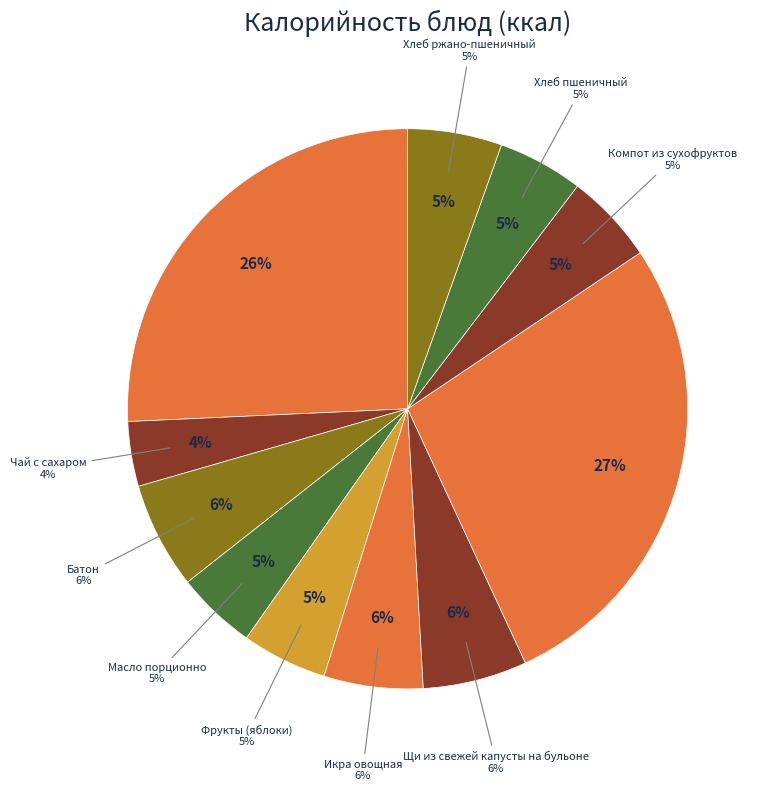

What percentage is NOT represented by Хлеб ржано-пшеничный?

94.6%